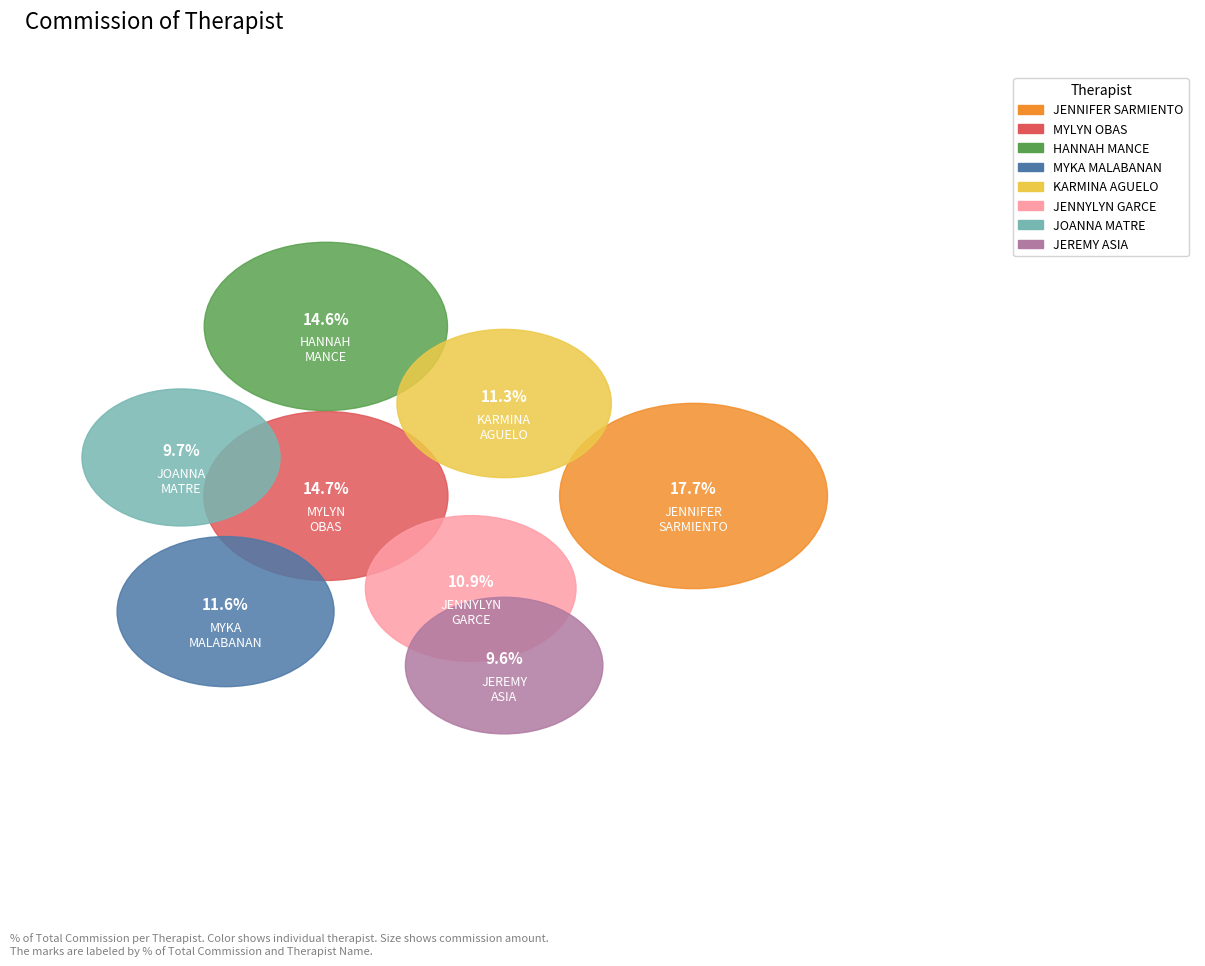

Is it true that JOANNA MATRE is 4% of the pie?

False